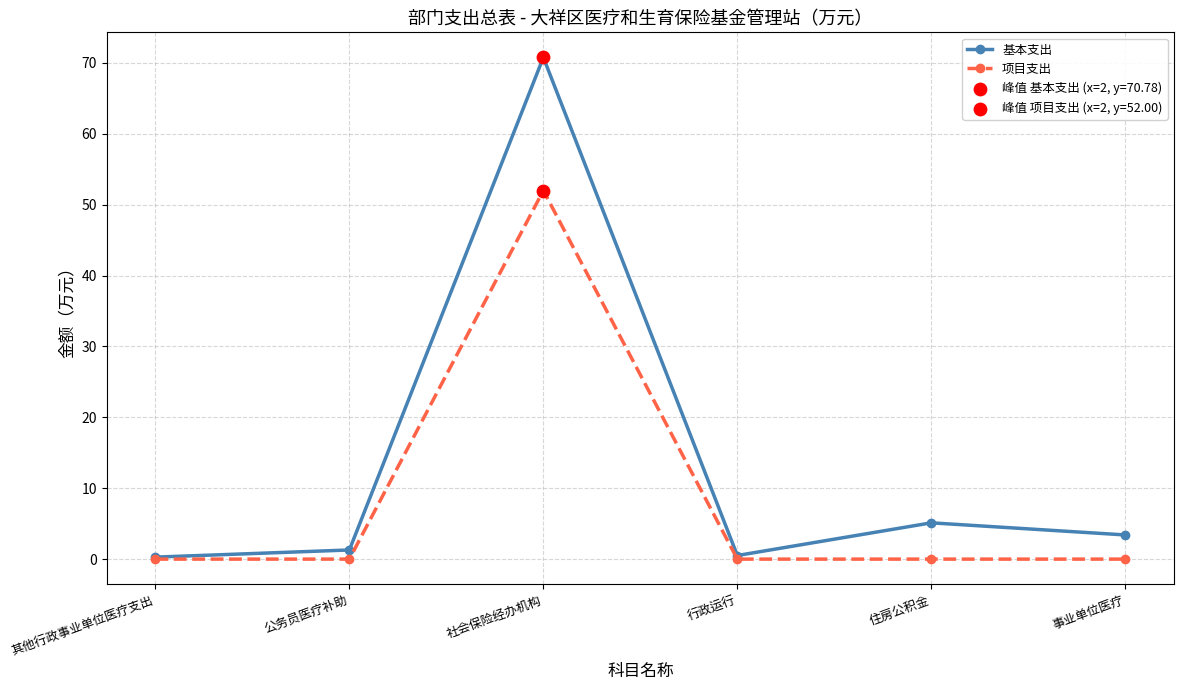

Which series has the largest range (max minus min)?

基本支出